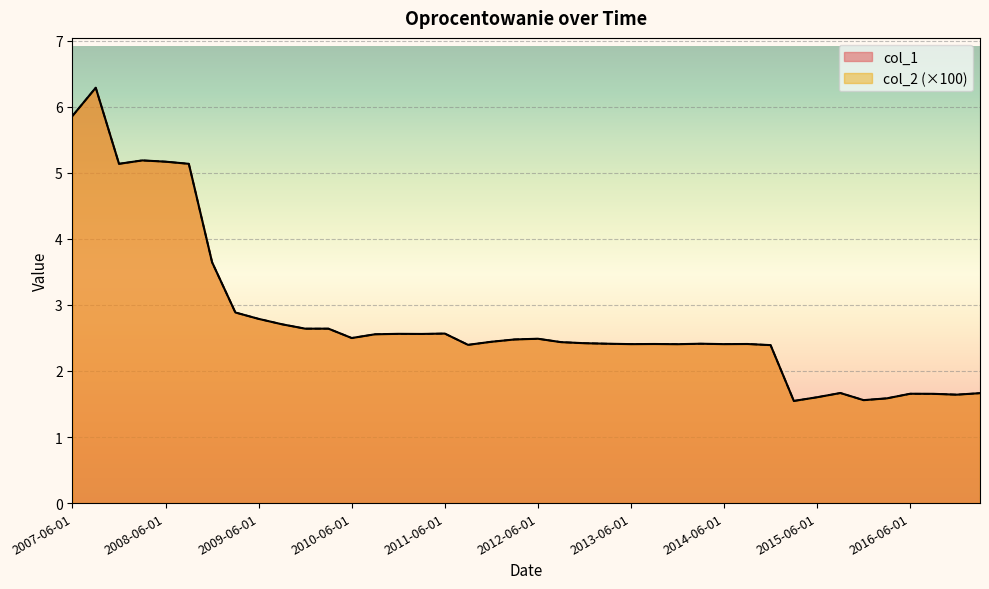

How many data points in col_1 are less than 2?

9